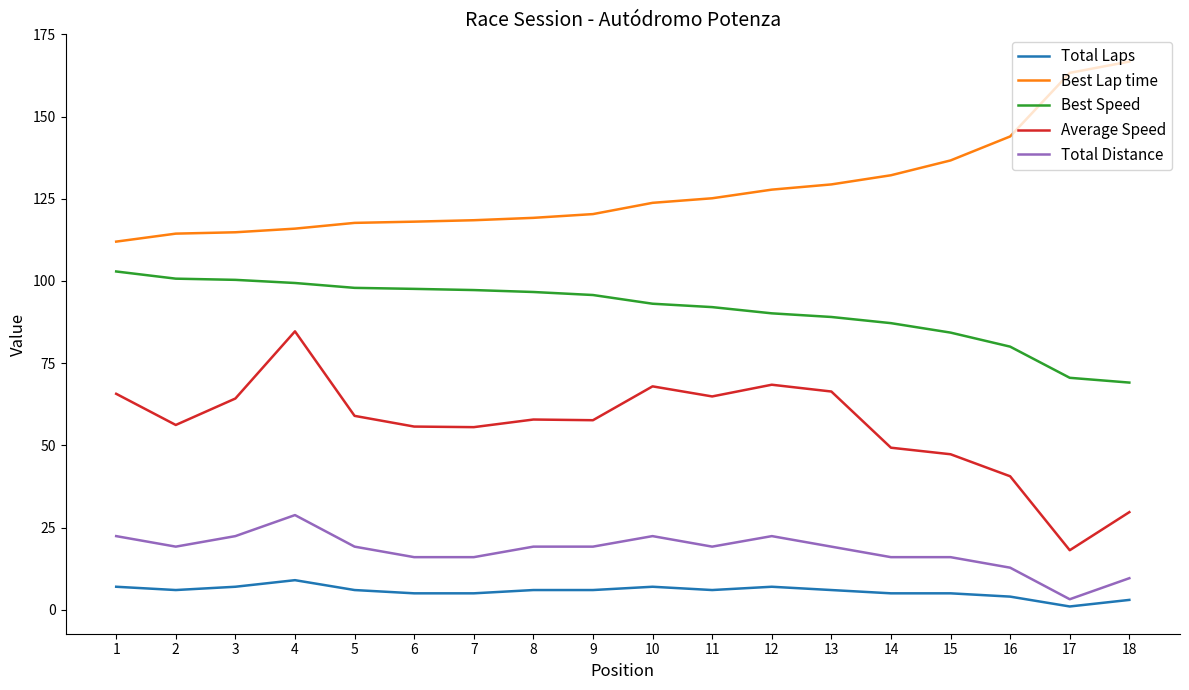

True or false: Total Distance has a value of 16.0 at 7.

True